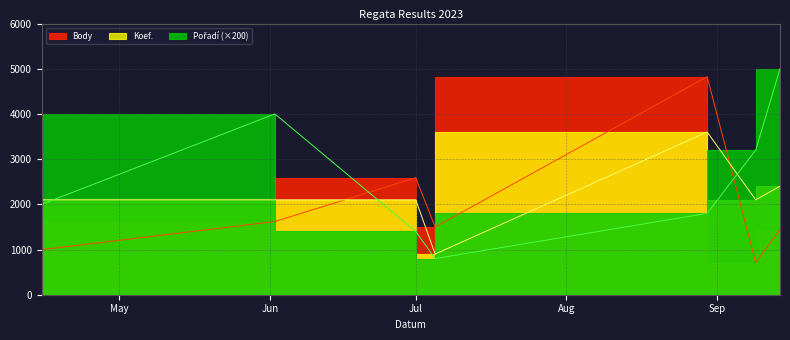

After their last crossing, which series has the higher values: Koef. or Body?

Koef.